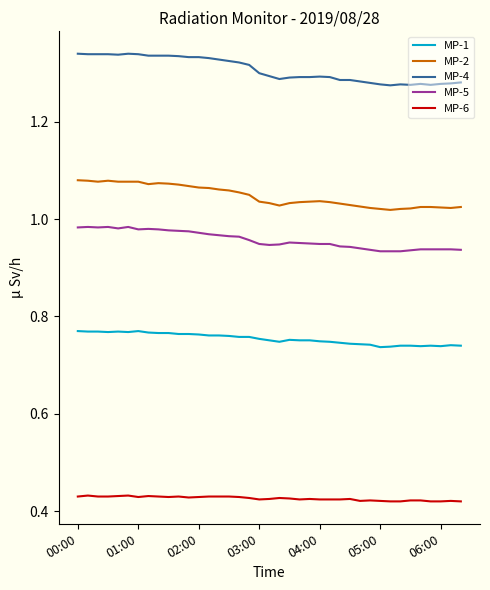

What are all the series names shown in the legend?

MP-1, MP-2, MP-4, MP-5, MP-6